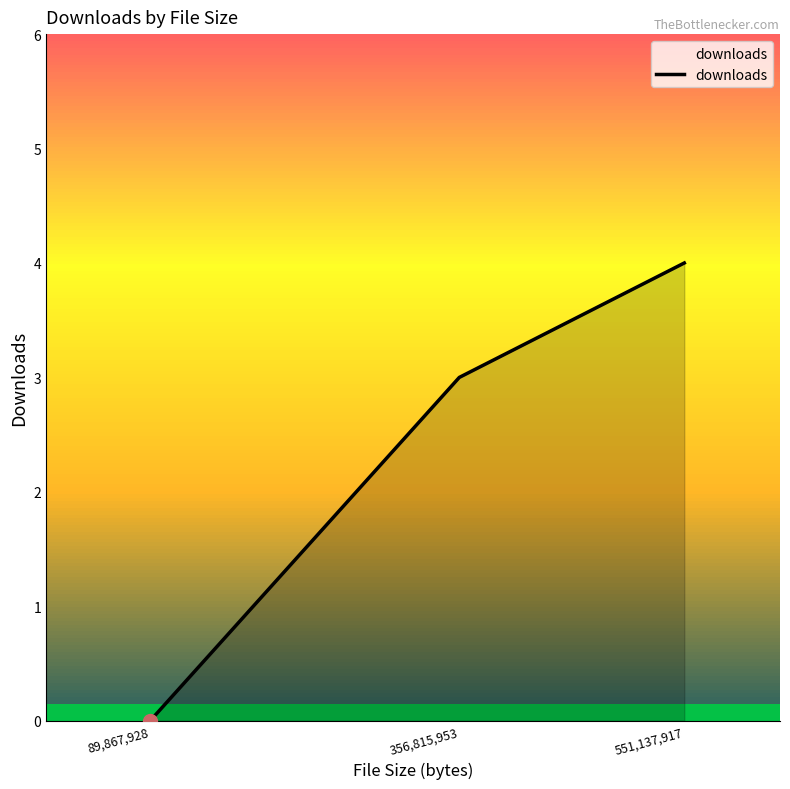

List the labels in order of value, largest first.

551,137,917, 356,815,953, 89,867,928